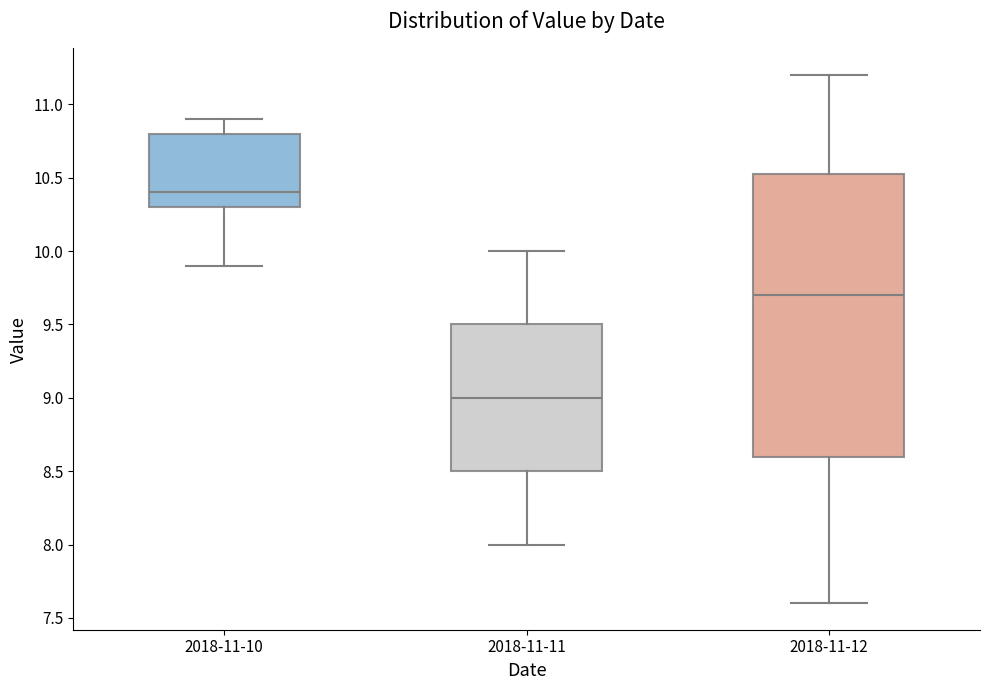

Comparing the boxes themselves (not the whiskers), which one is the tallest?

2018-11-12